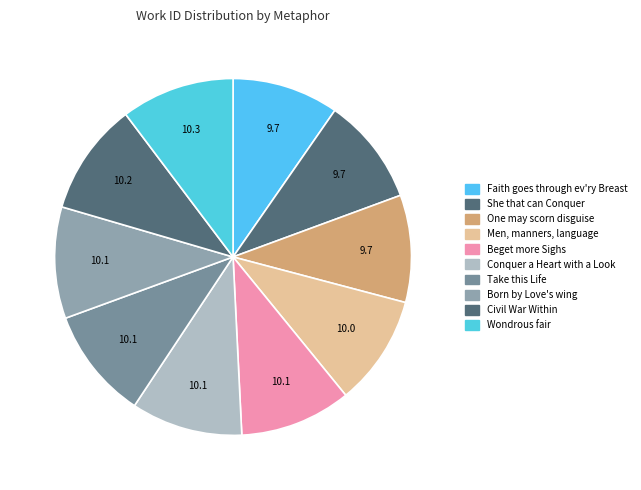

Rank the categories by value from lowest to highest.

Faith goes through ev'ry Breast, She that can Conquer, One may scorn disguise, Men, manners, language, Beget more Sighs, Conquer a Heart with a Look, Take this Life, Born by Love's wing, Civil War Within, Wondrous fair